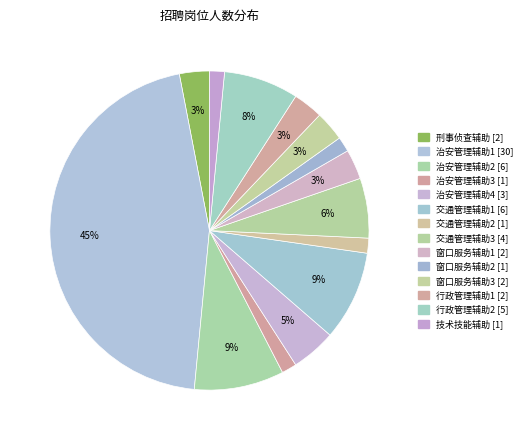

How many segments does this pie chart have?

14